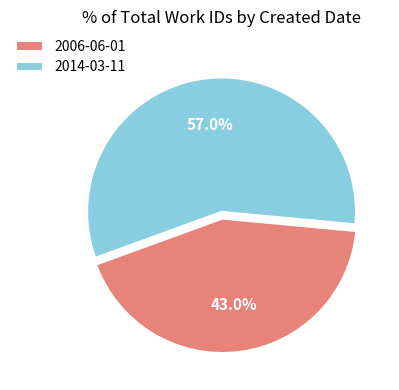

To the nearest percent, what is the average slice percentage?

50%